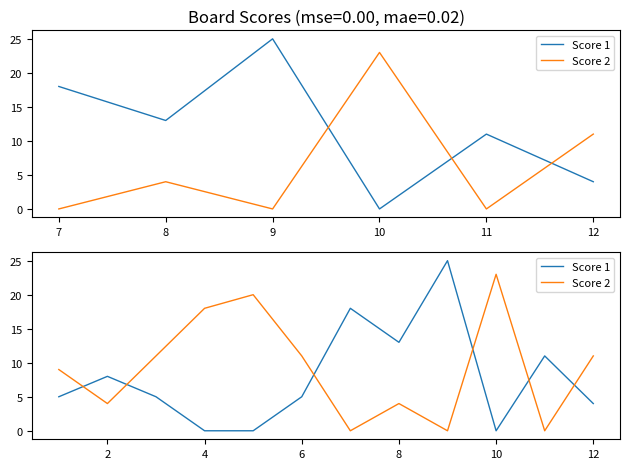

How many data points does each series have?

12